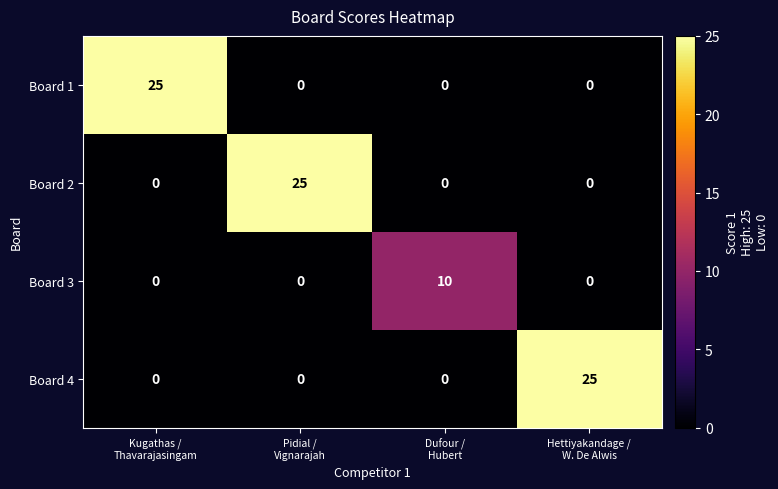

At how many categories does at least one series exceed 8?

4